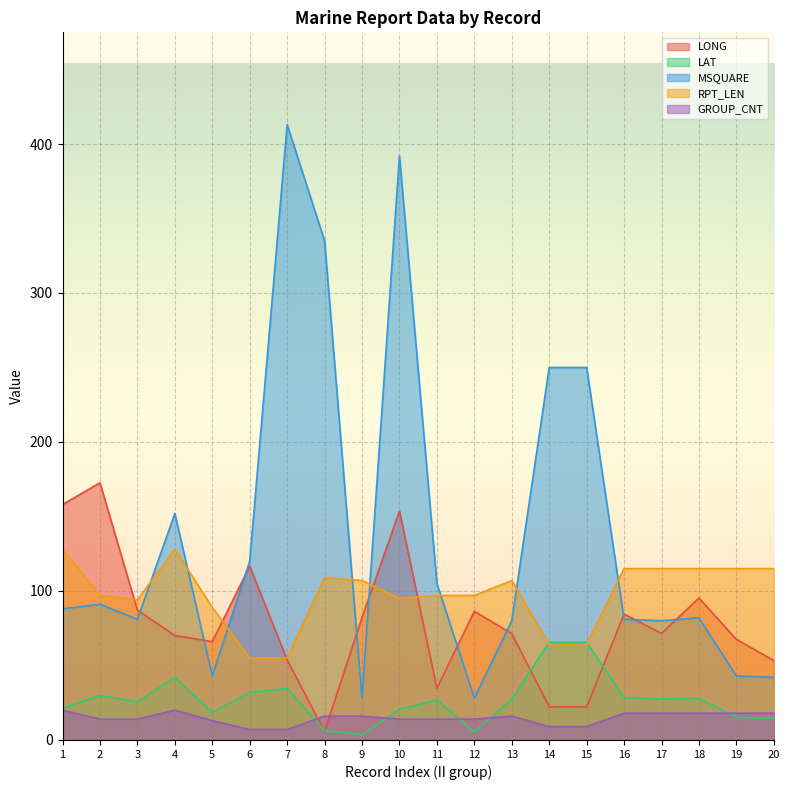

What is the total value across all series at 11?

277.5